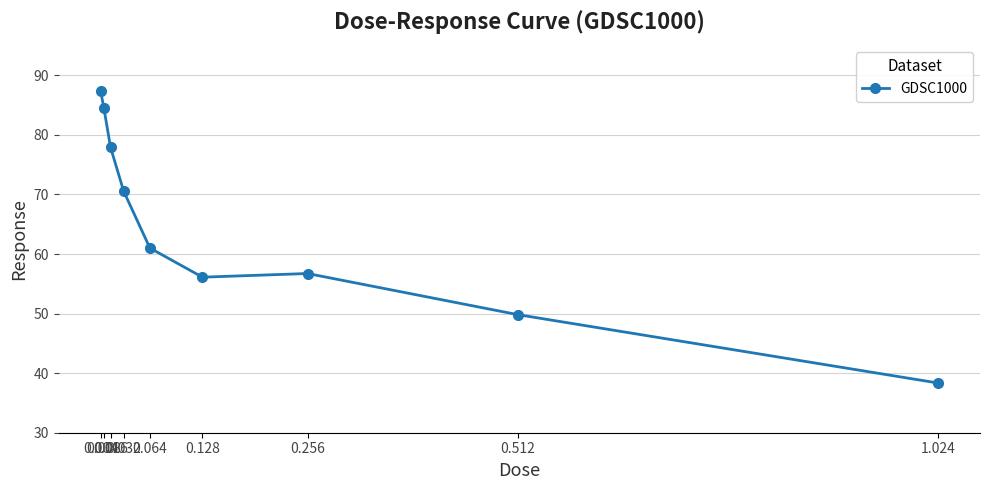

Reading right to left, what are all the values shown in this chart?

1.024=38.3	0.512=49.8	0.256=56.7	0.128=56.1	0.064=61.0	0.032=70.6	0.016=77.9	0.008=84.5	0.004=87.3